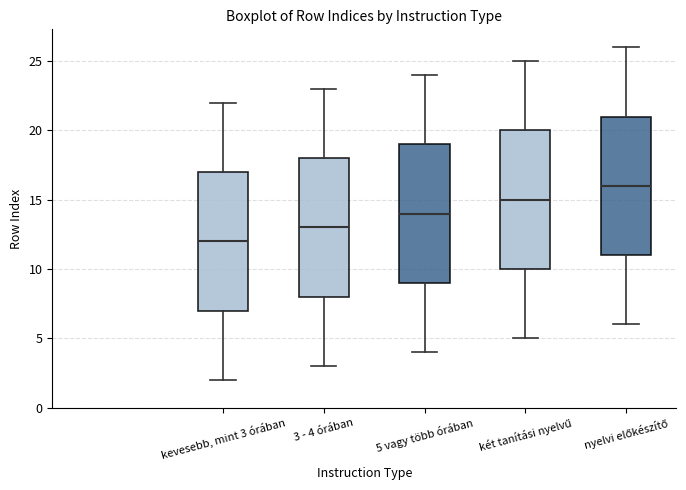

Where is the upper edge of the box for 3 - 4 órában on the y-axis? The values are not printed on the chart, so give them approximately, as read against the axis.

18